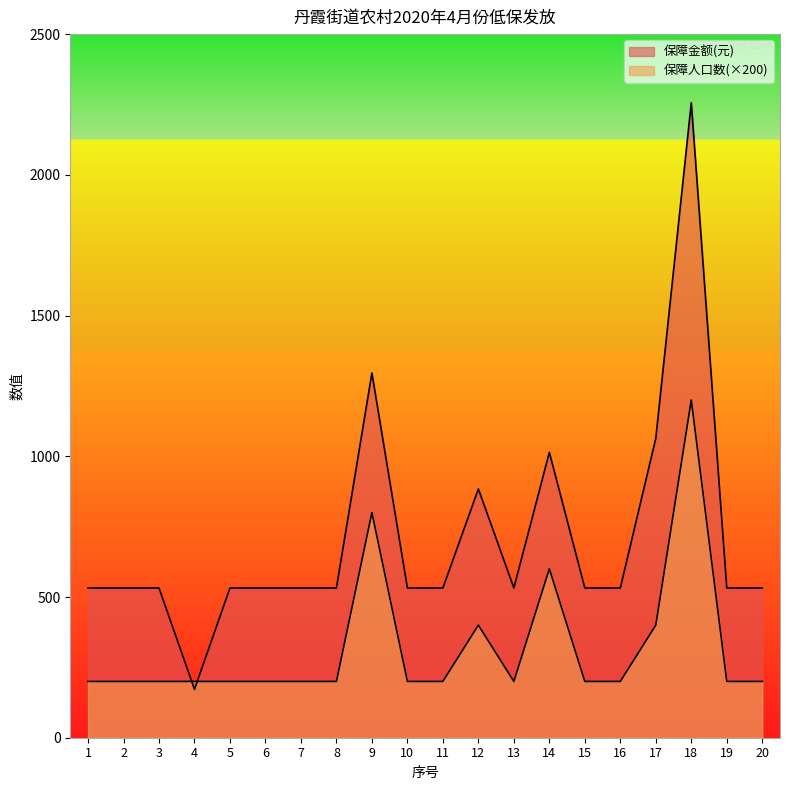

At which category is the sum across all series the highest?

18